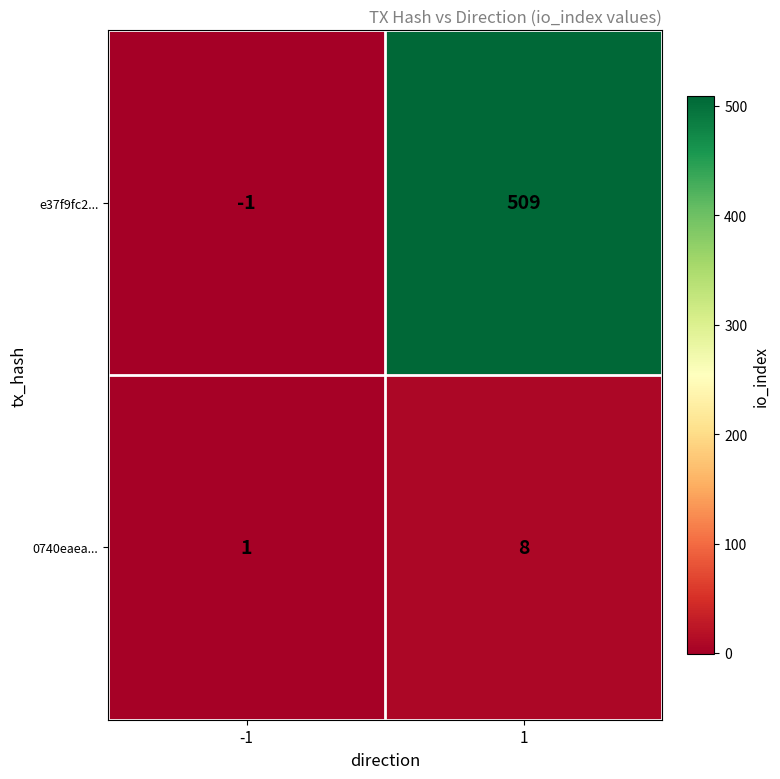

What is the difference between the highest and lowest values at 1?

501